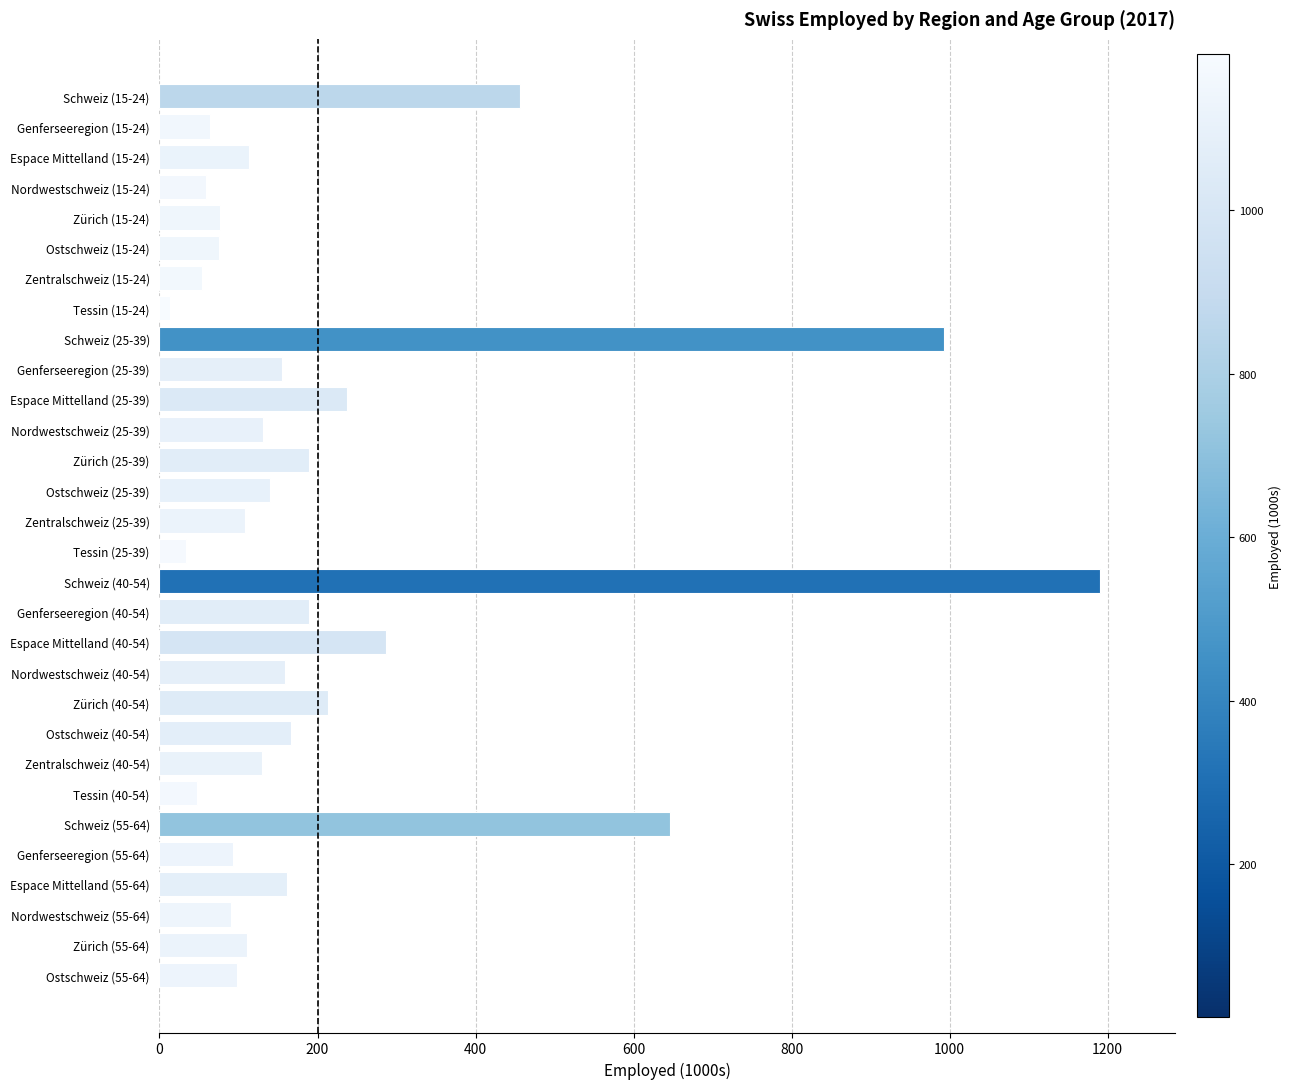

Which category has the highest value across all series?

Schweiz (40-54)